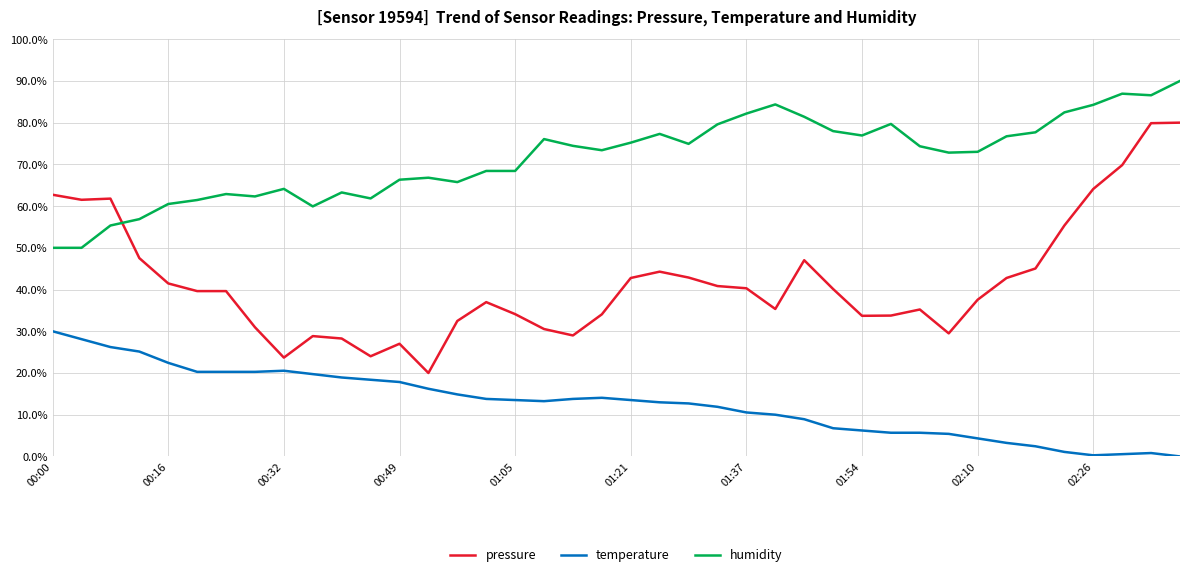

Which series has the largest total across all categories?

humidity